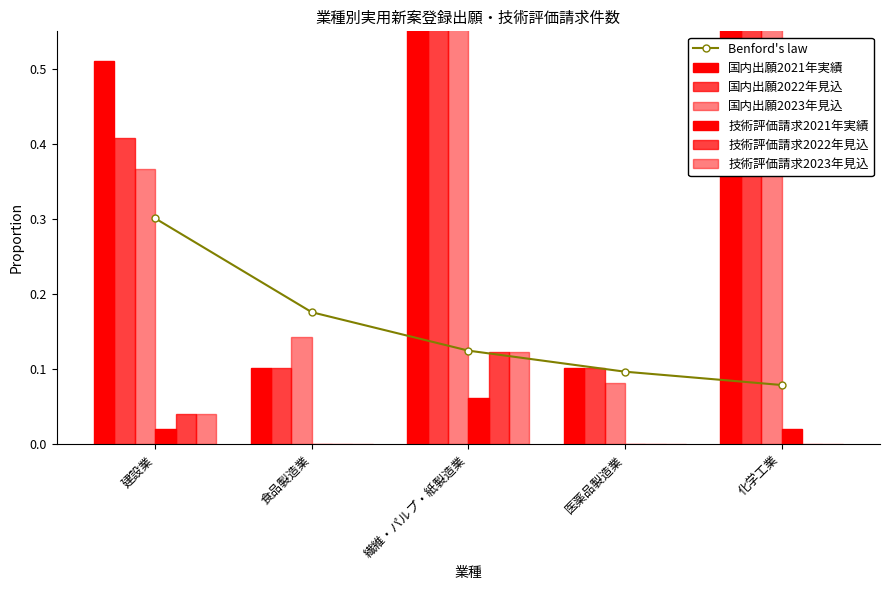

Which series has the largest total across all categories?

国内出願2022年見込